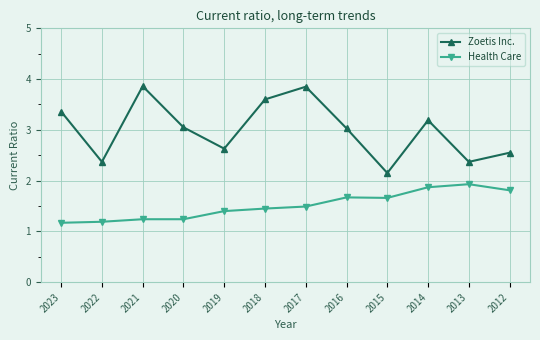

What is the maximum value shown in the chart?

3.9